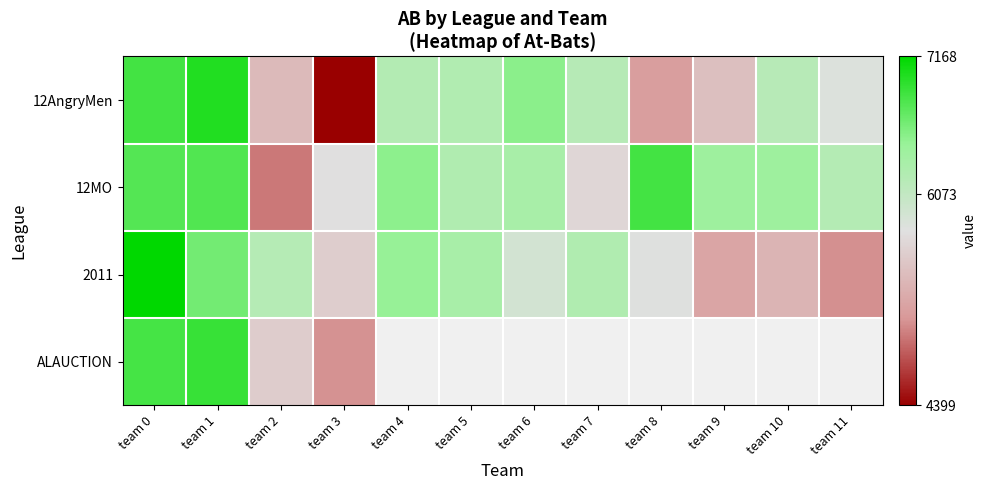

True or false: 12AngryMen has a value of 8265.5 at team 11.

False